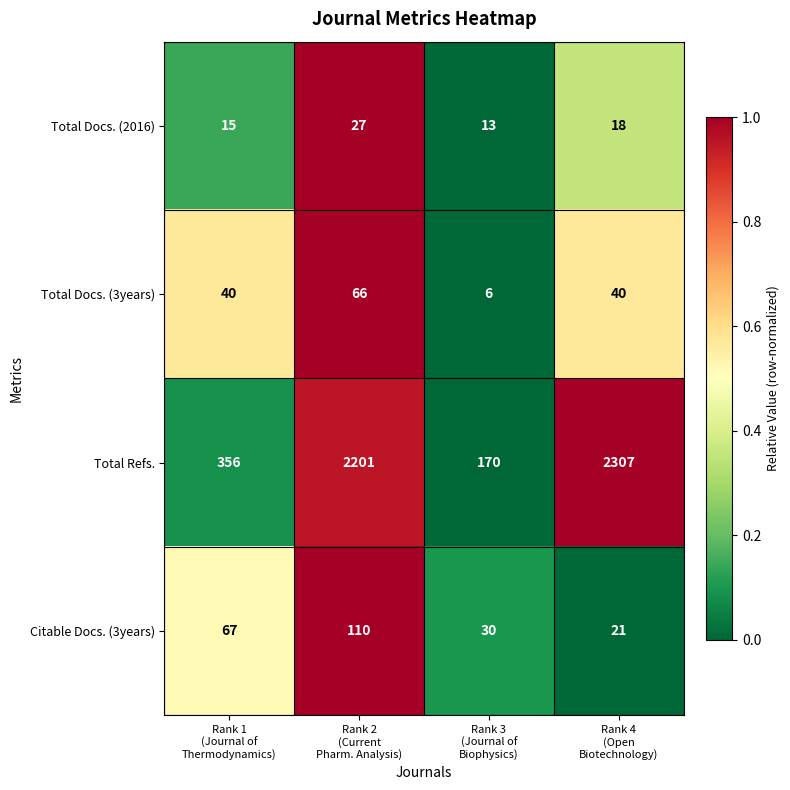

Rank the series by their maximum value, from highest to lowest.

Total Refs., Citable Docs. (3years), Total Docs. (3years), Total Docs. (2016)